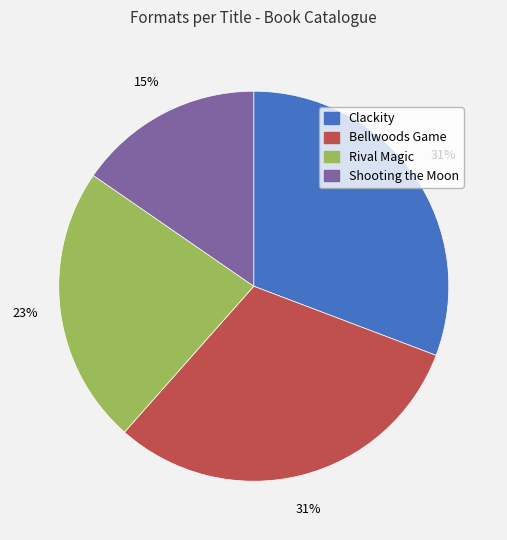

To the nearest percent, what is the average slice percentage?

25%